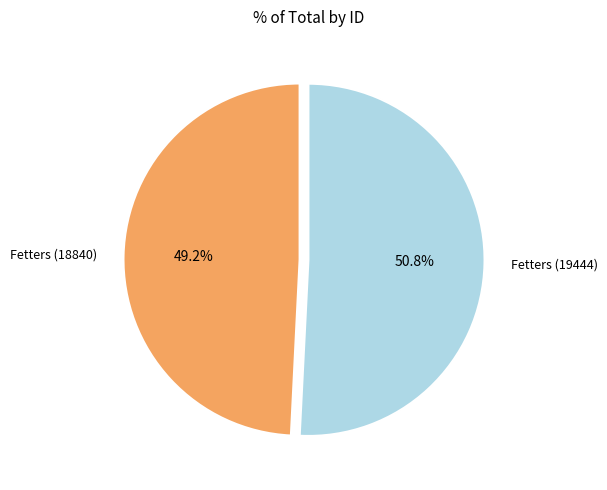

To the nearest percent, what is the combined percentage of Fetters (18840) and Fetters (19444)?

100%